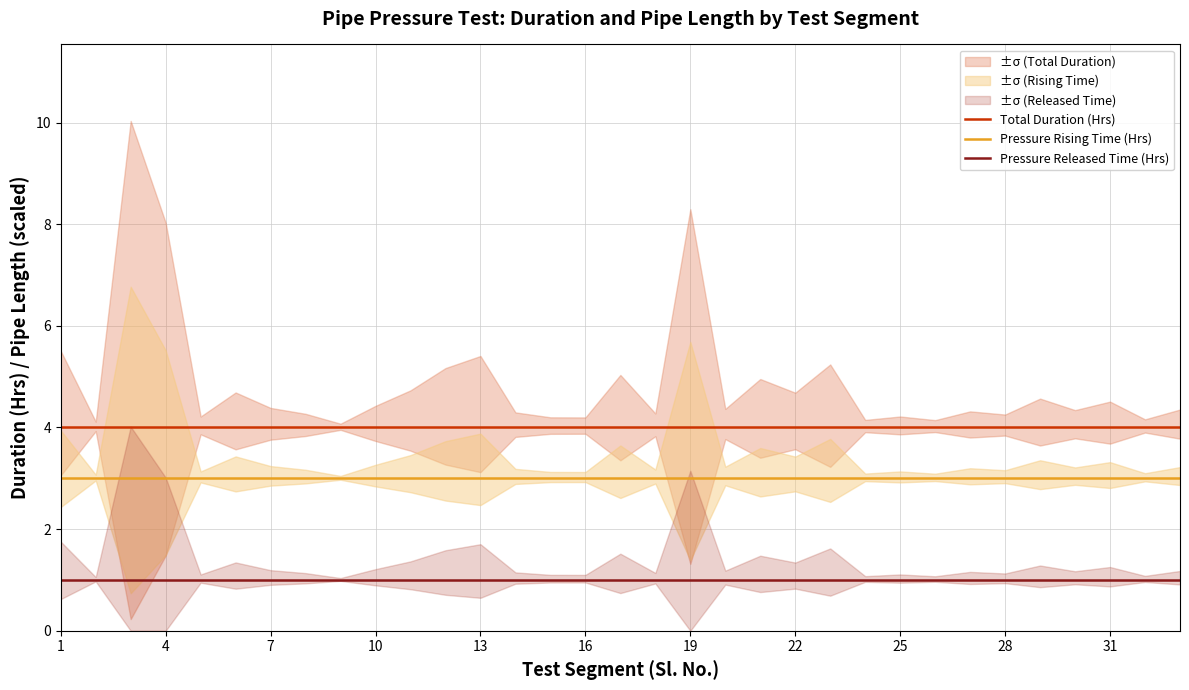

What value does the Total Duration (Hrs) series have at 10?

4